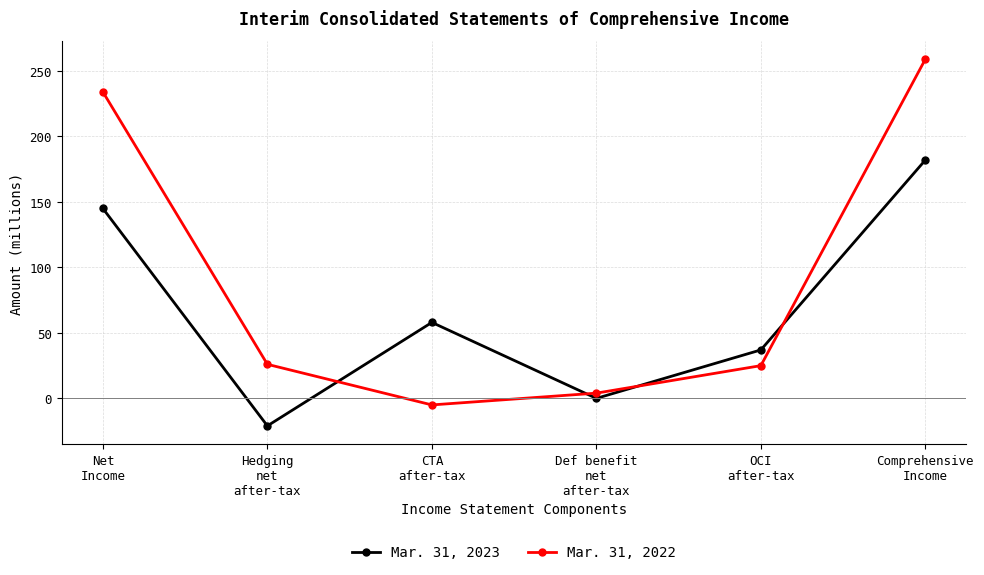

Count the number of categories in the chart.

6